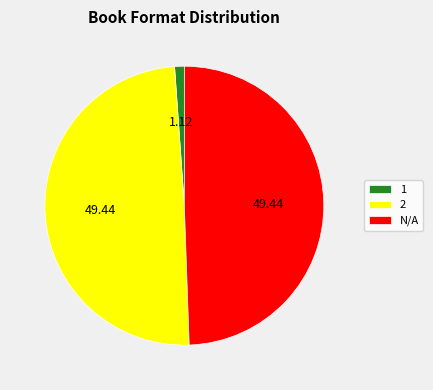

Is the sum of N/A and 2 greater than half?

Yes